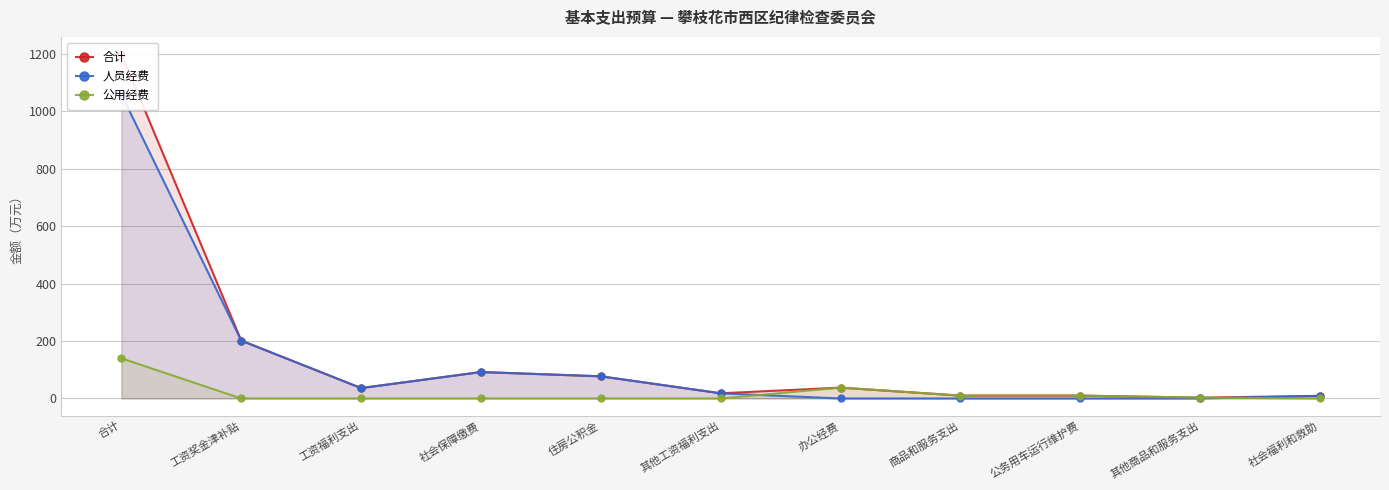

Reading right to left, transcribe all the data shown in this chart.

合计: 9.1	2.9	10.0	10.0	37.8	18.0	77.2	92.0	36.2	201.6	1198.9
人员经费: 9.1	0.0	0.0	0.0	0.0	18.0	77.2	92.0	36.2	201.6	1059.0
公用经费: 0.0	2.9	10.0	10.0	37.8	0.0	0.0	0.0	0.0	0.0	139.9